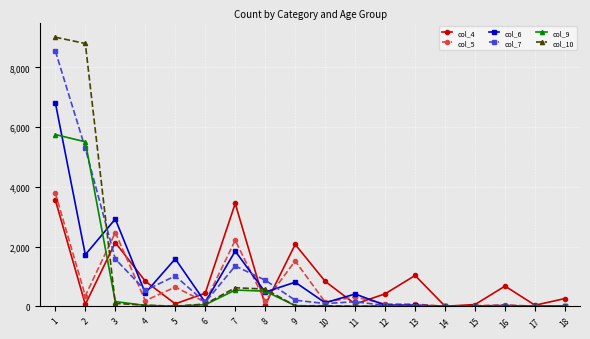

Which series has the largest range (max minus min)?

col_10